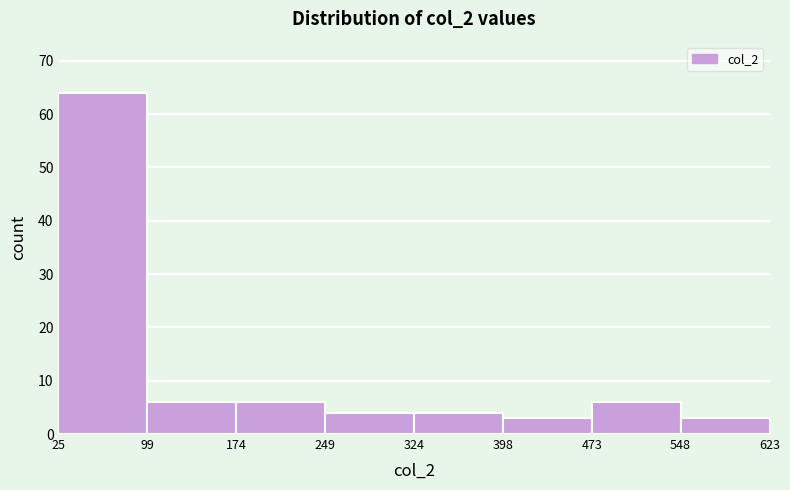

Reading left to right, list every bar in this chart as the range it spans on the x-axis followed by its height. The values are not printed on the chart, so give them approximately, as read against the axis.

25 to 99: 64
99 to 174: 6
174 to 249: 6
249 to 324: 4
324 to 398: 4
398 to 473: 3
473 to 548: 6
548 to 623: 3